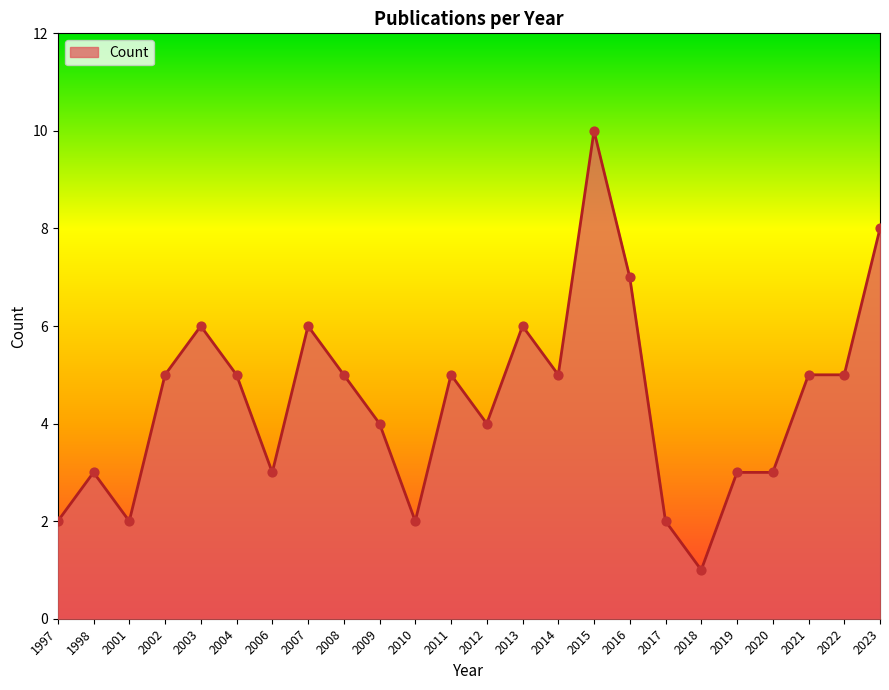

Approximately how many times larger is the value at 2002 compared to 2003?

0.8